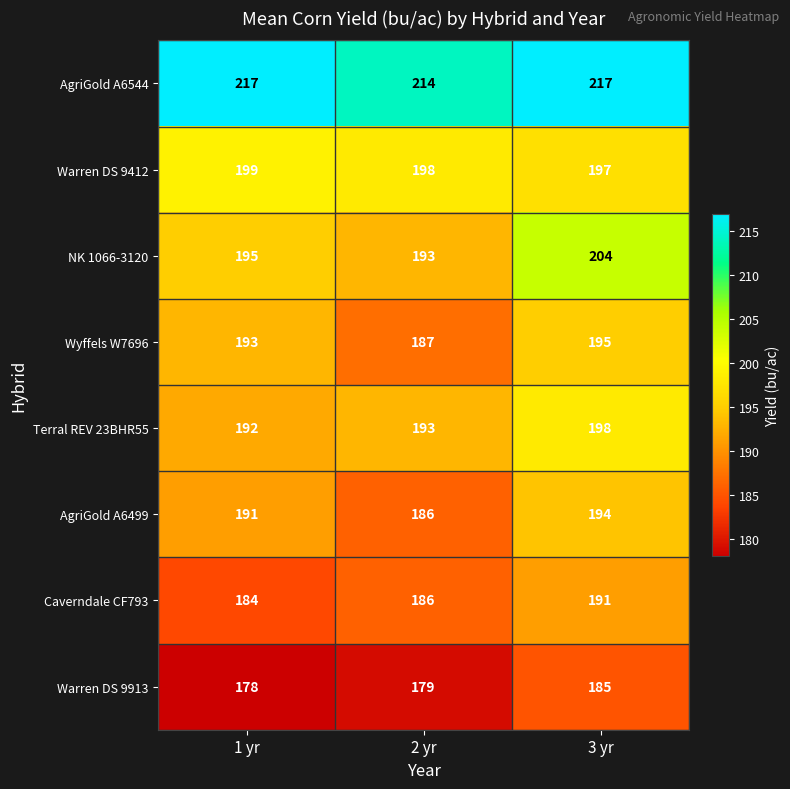

What is the maximum value shown in the chart?

217